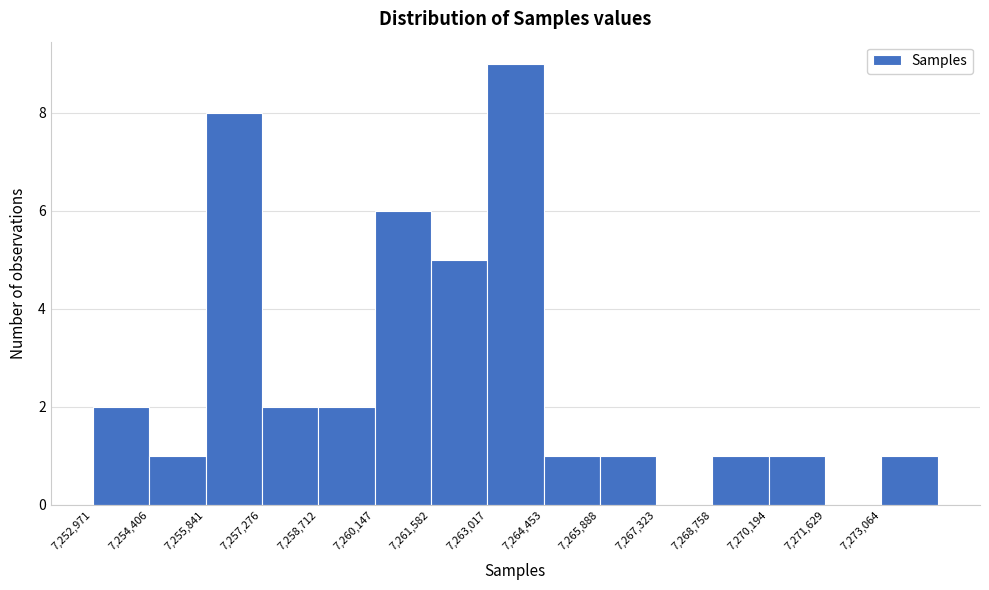

Reading left to right, list every bar in this chart as the range it spans on the x-axis followed by its height. Neither the bar edges nor the heights are printed on the chart, so give them approximately, as read against the axes.

7253000 to 7254400: 2
7254400 to 7255800: 1
7255800 to 7257200: 8
7257200 to 7258800: 2
7258800 to 7260200: 2
7260200 to 7261600: 6
7261600 to 7263000: 5
7263000 to 7264400: 9
7264400 to 7265800: 1
7265800 to 7267400: 1
7267400 to 7268800: 0
7268800 to 7270200: 1
7270200 to 7271600: 1
7271600 to 7273000: 0
7273000 to 7274600: 1